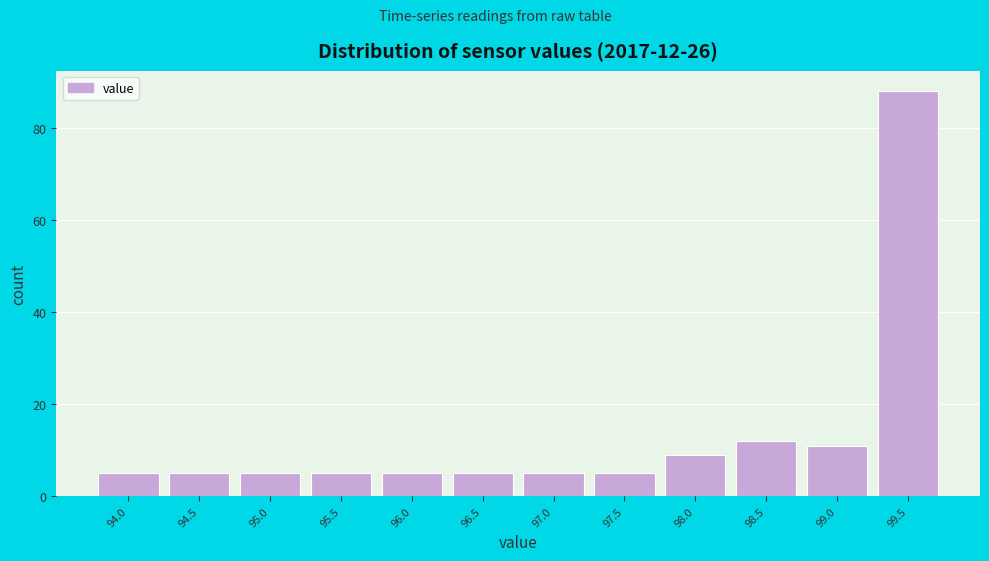

Reading right to left, list all the values displayed in this chart.

88	11	12	9	5	5	5	5	5	5	5	5